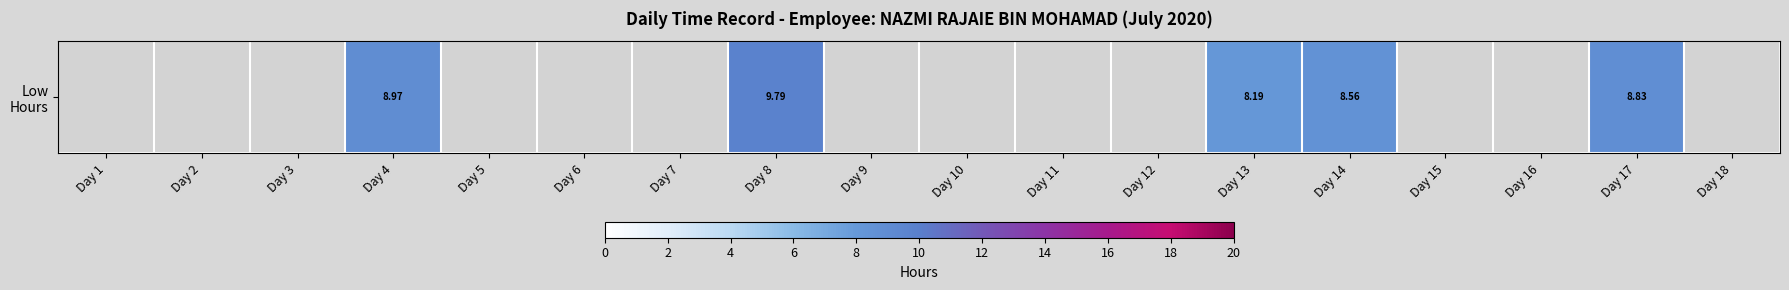

The value at Day 17 is 8.8. True or false?

True